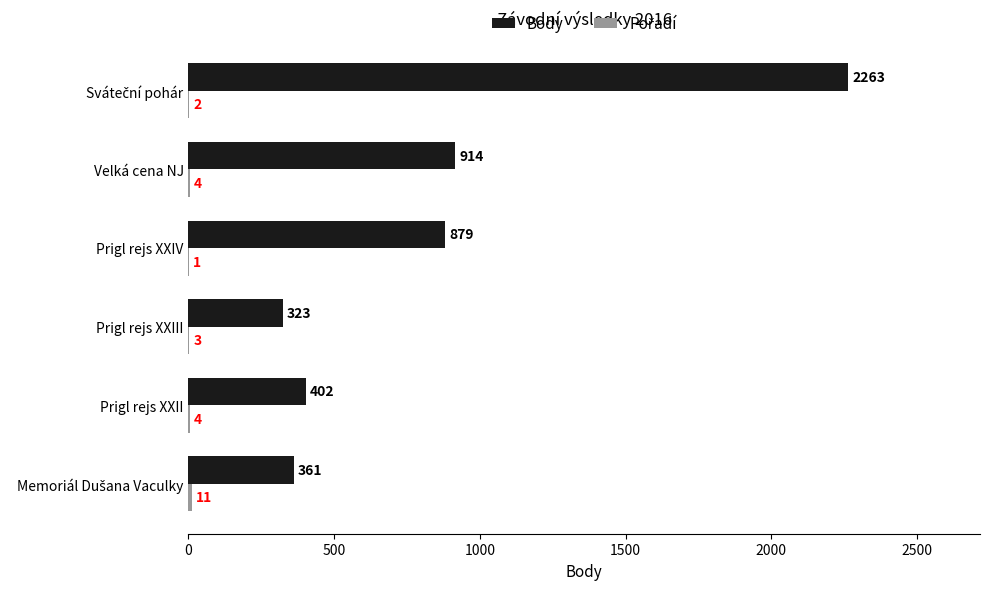

Between Prigl rejs XXIII and Velká cena NJ, which series saw the biggest shift?

Body